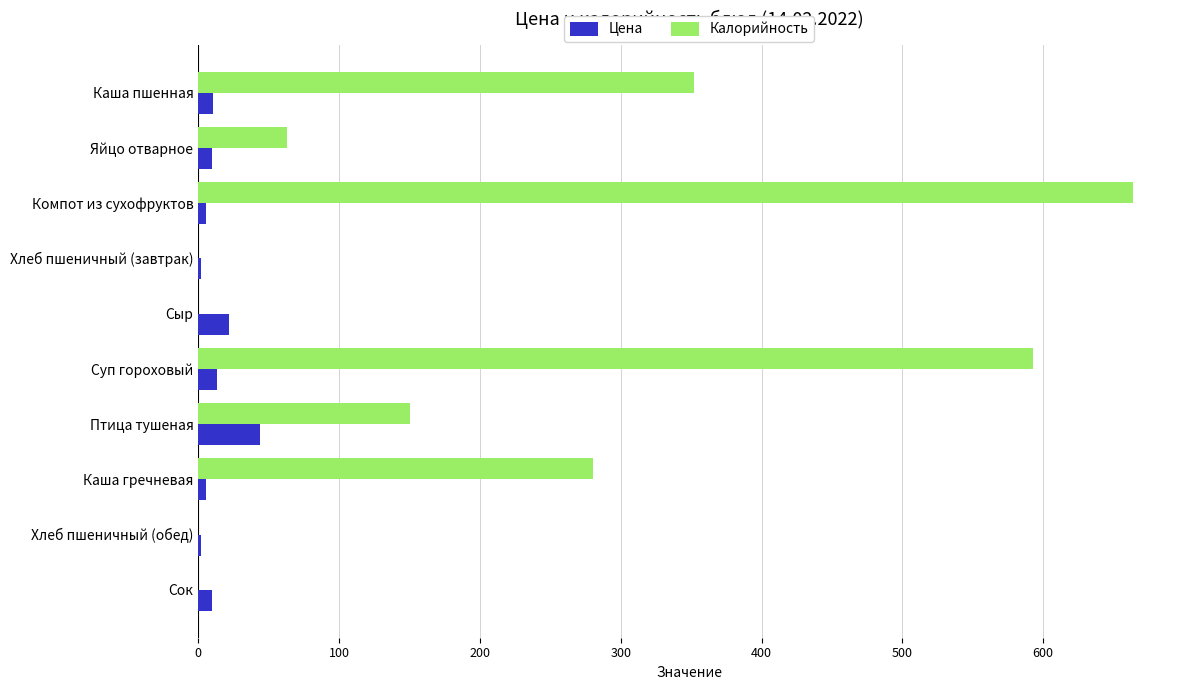

What is the total value across all series at Птица тушеная?

193.6